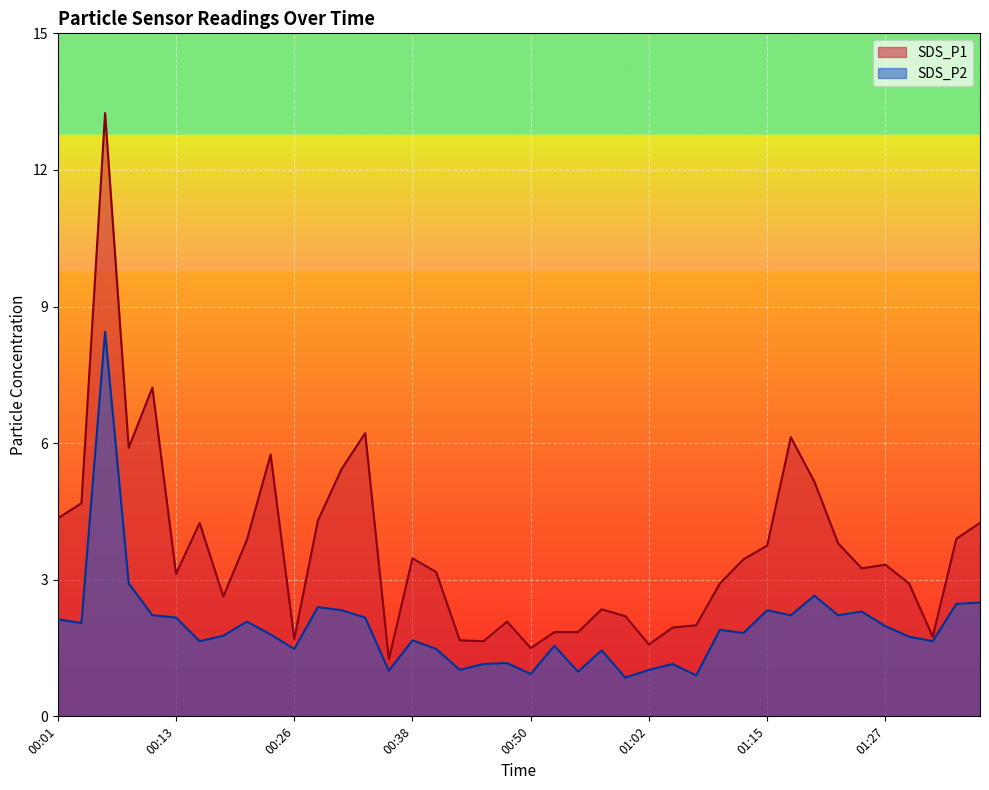

What is the spread (max minus min) of values at 01:36?

1.8